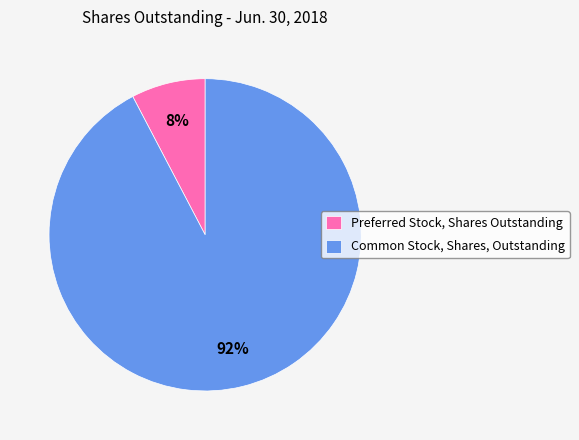

To the nearest percent, what portion does Common Stock, Shares, Outstanding represent?

92%